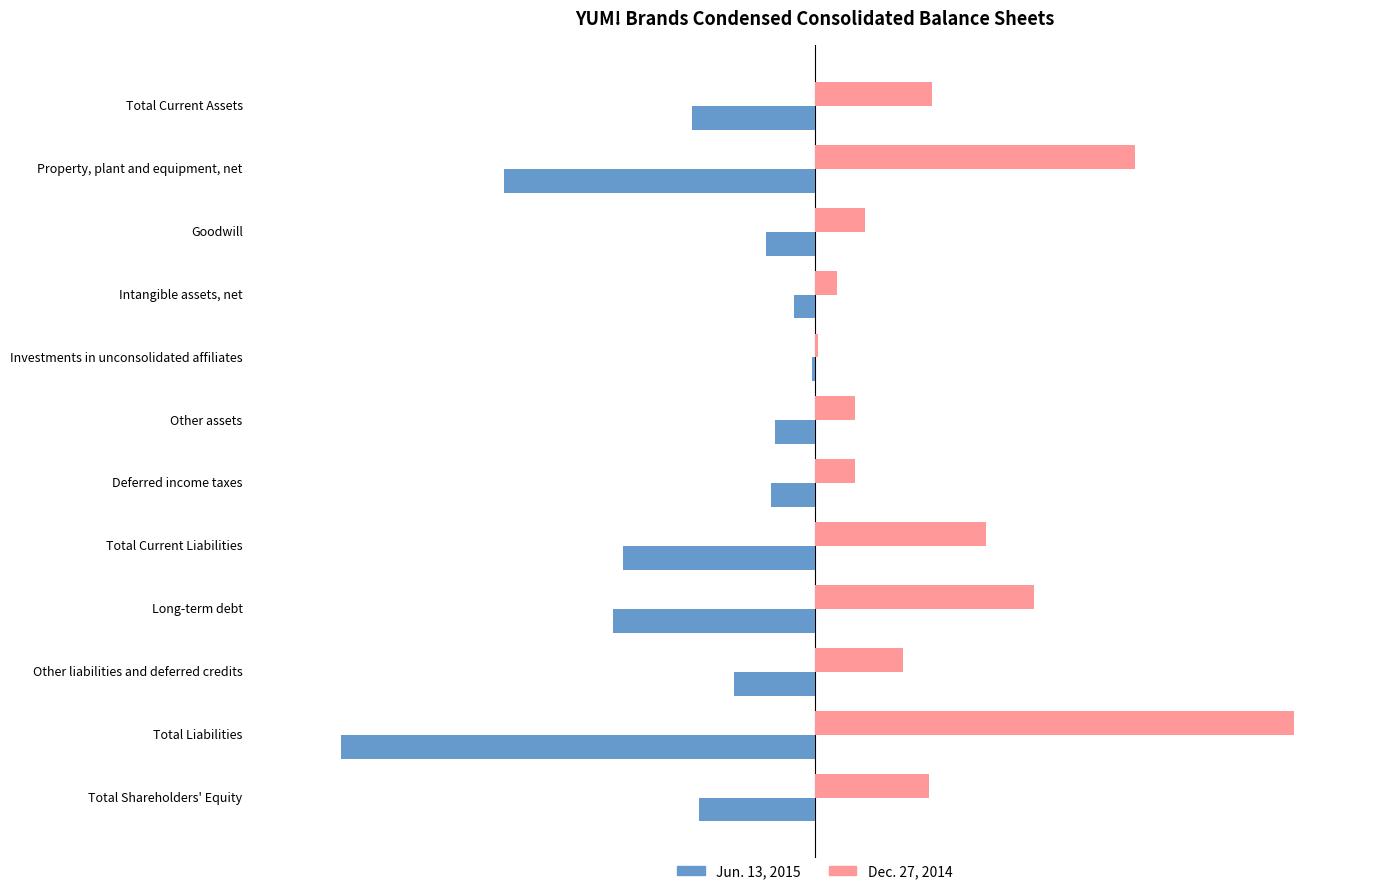

At which label is Jun. 13, 2015 closest to -3350?

Long-term debt